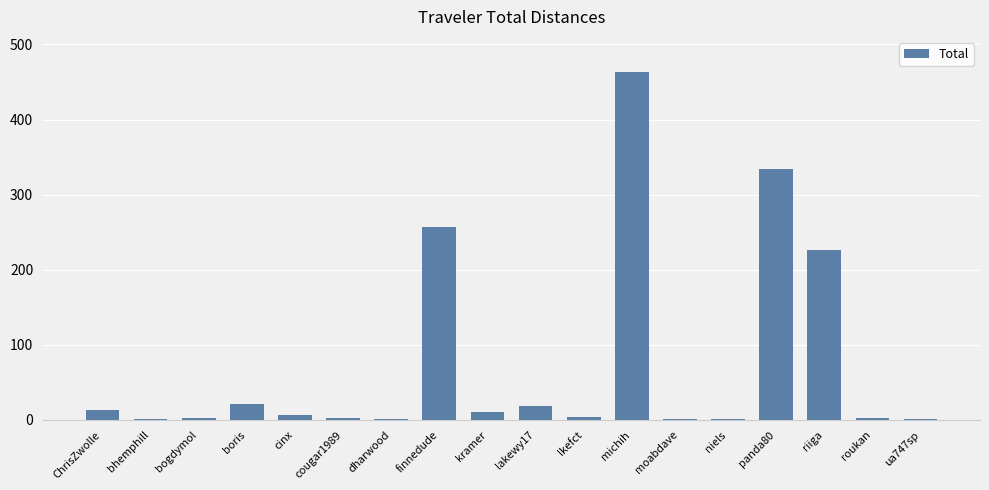

Between boris and bogdymol, which is larger?

boris